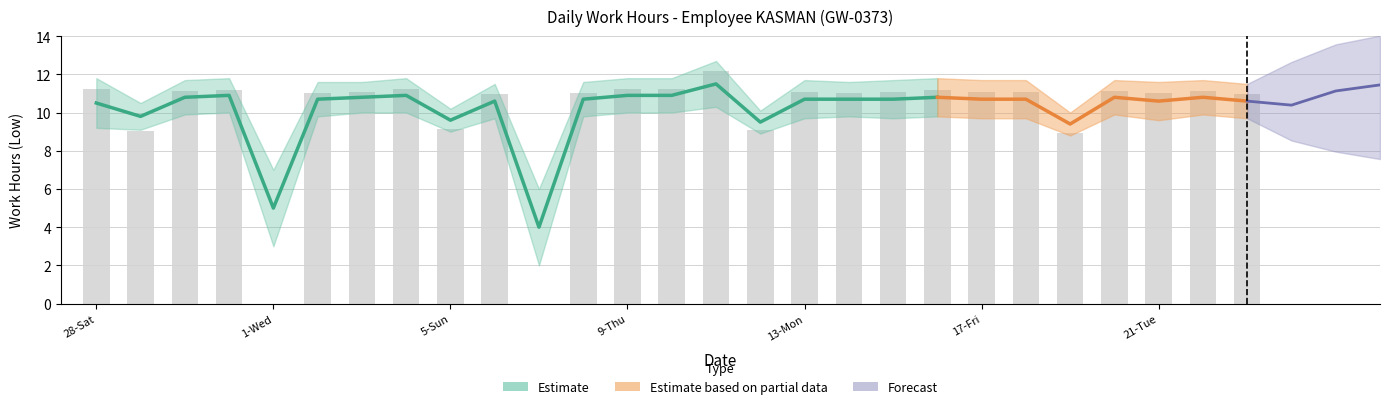

What is the value of the Low bar at the 16th from the left?

9.1